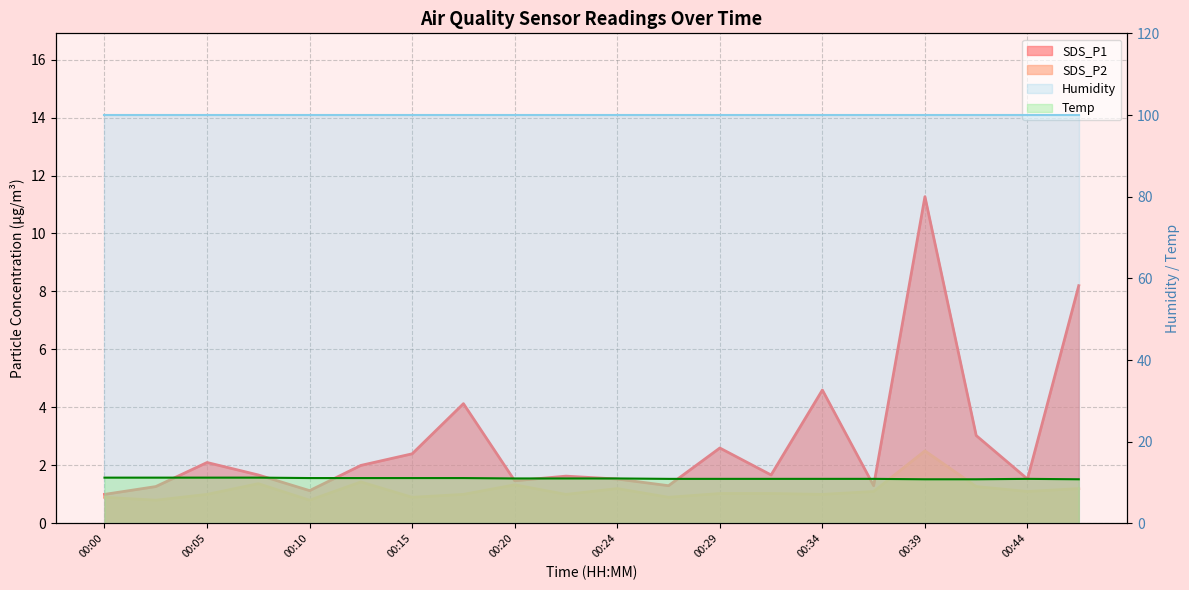

At how many categories does at least one series exceed 7?

20